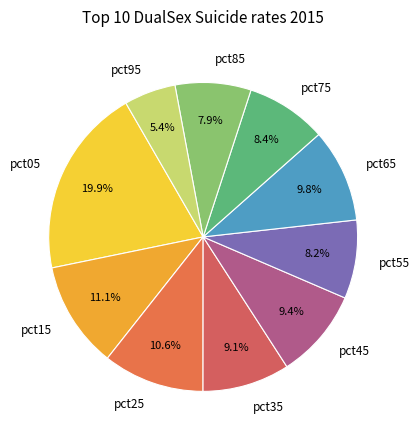

Does pct15 represent more than half of the total?

No